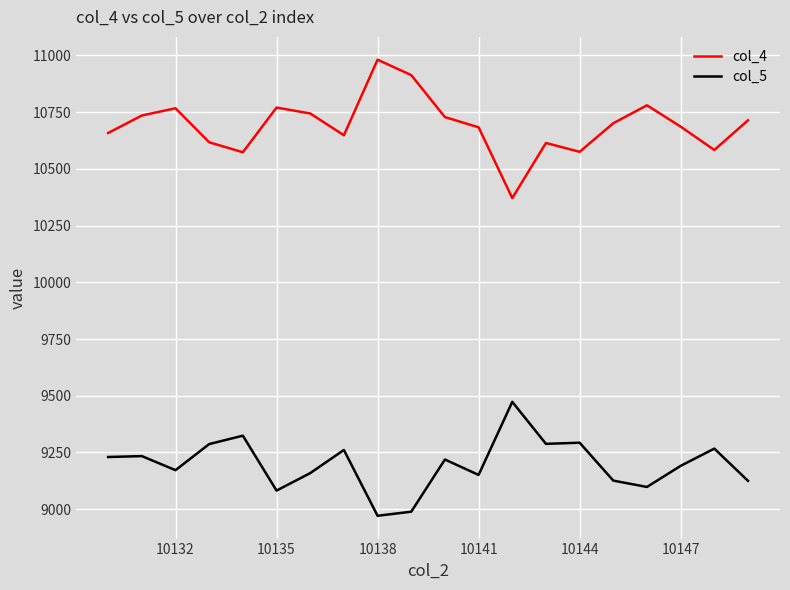

Does the chart have visible grid lines?

Yes